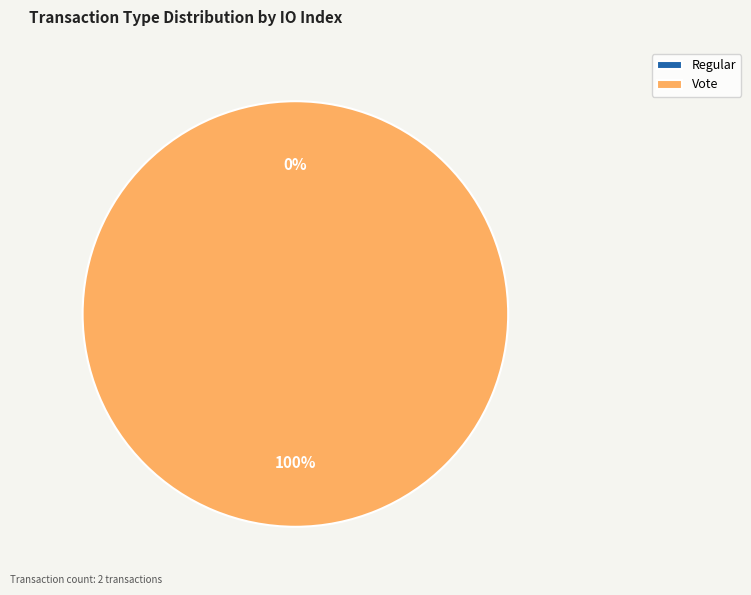

To the nearest percent, what is the difference between the largest and smallest slice percentages?

100%